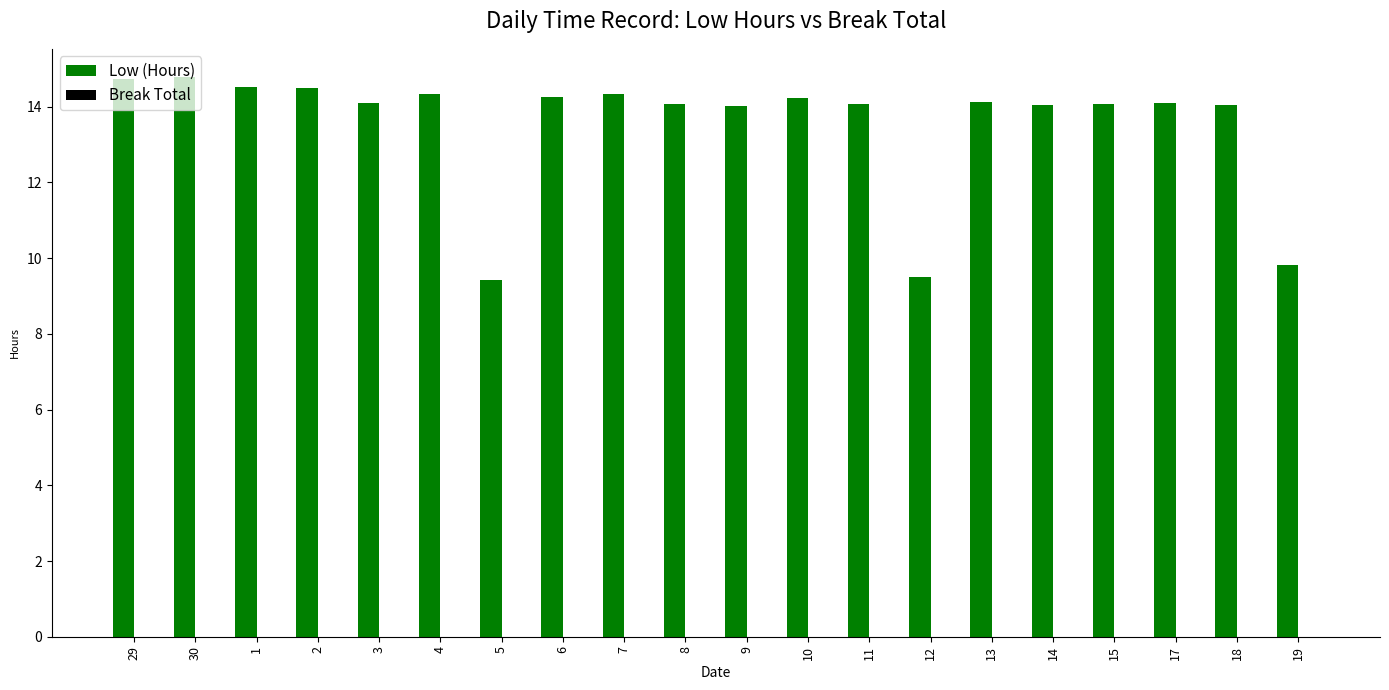

What position from the right is 3?

16